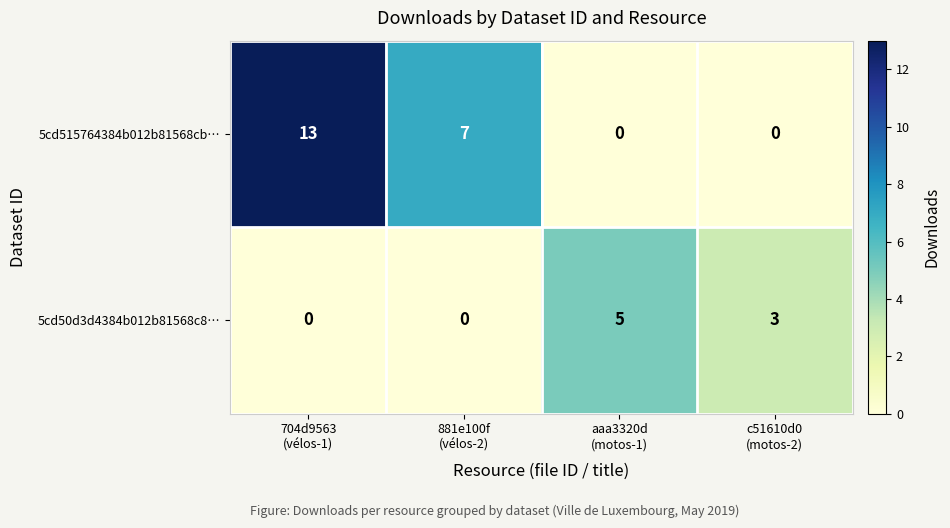

What is the maximum value shown in the chart?

13